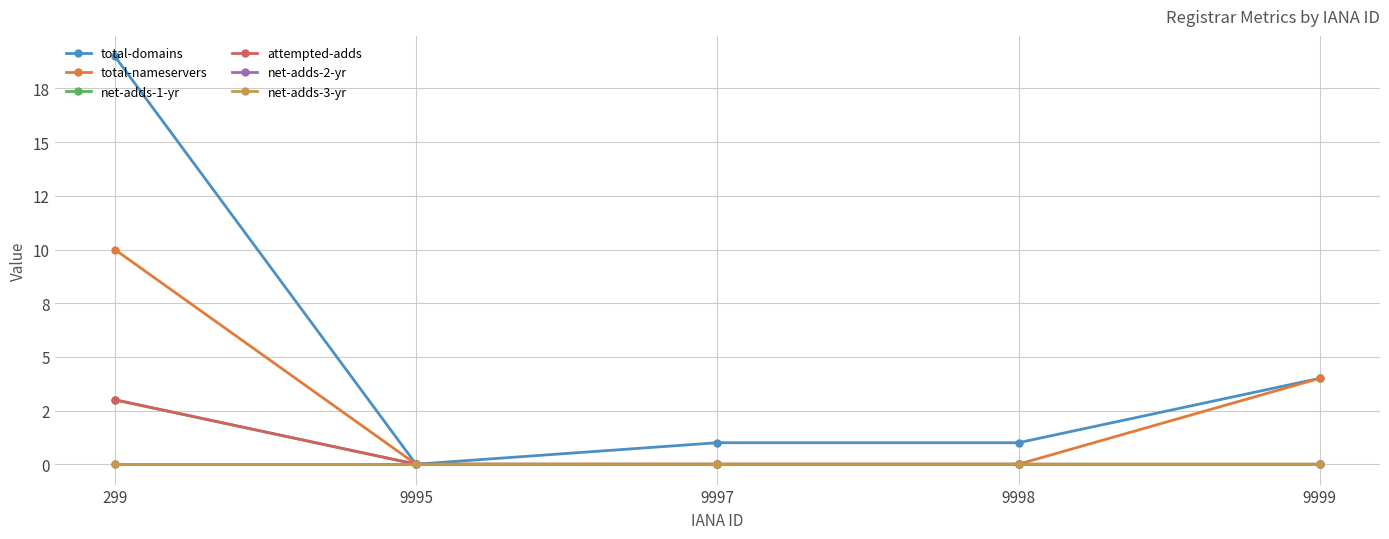

How many lines are shown in the chart?

6